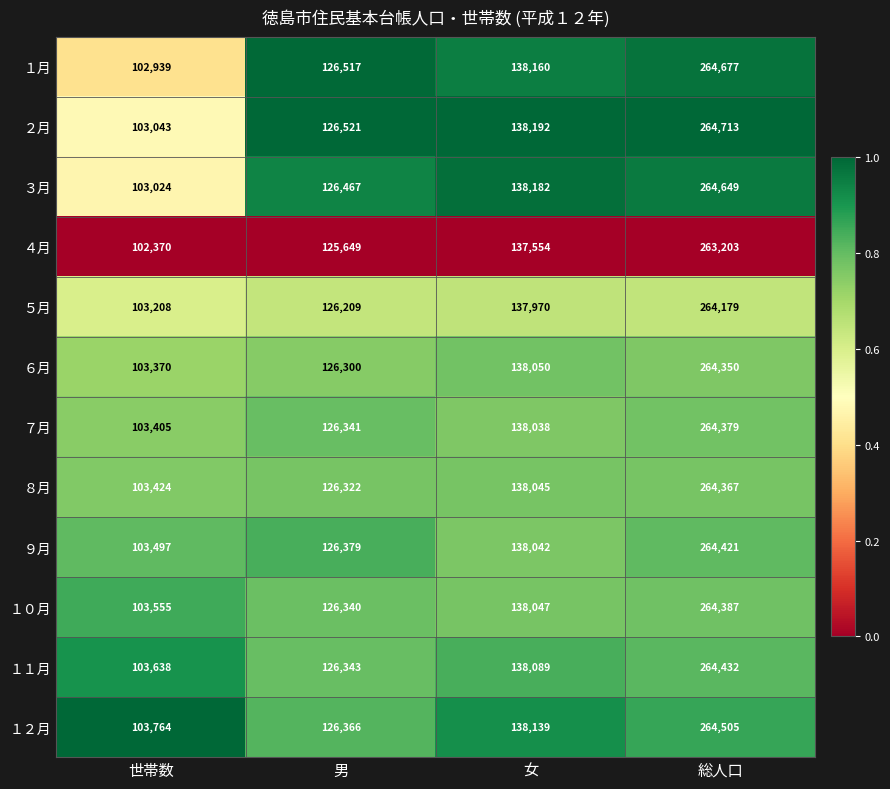

What is the spread (max minus min) of values at 女?

638